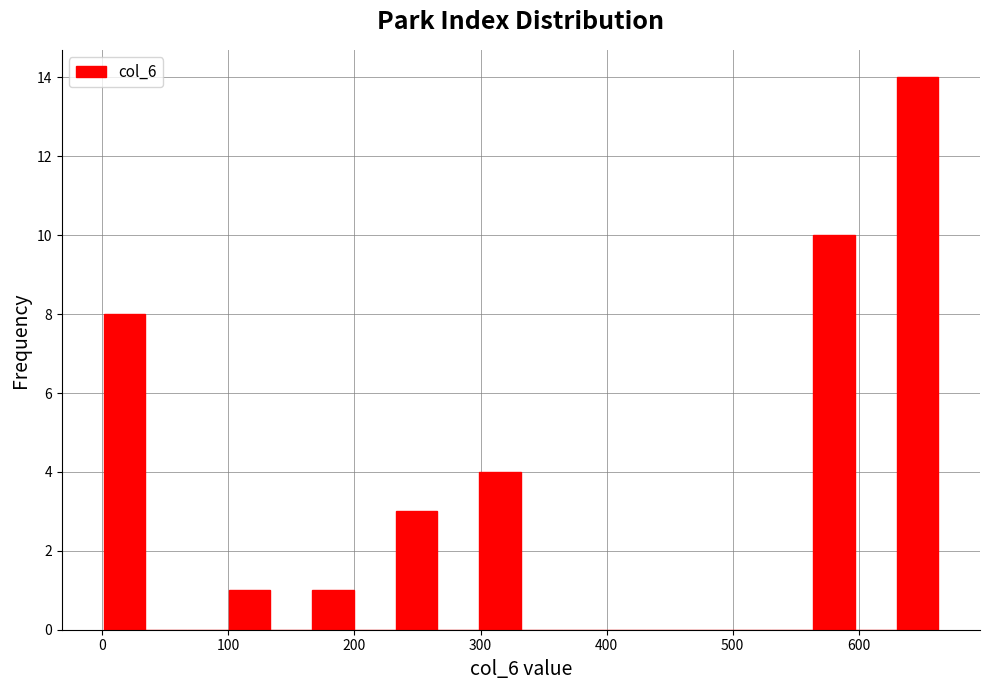

Around what value on the x-axis is the tallest bar? Give the approximate position of its centre, as read against the axis.

650